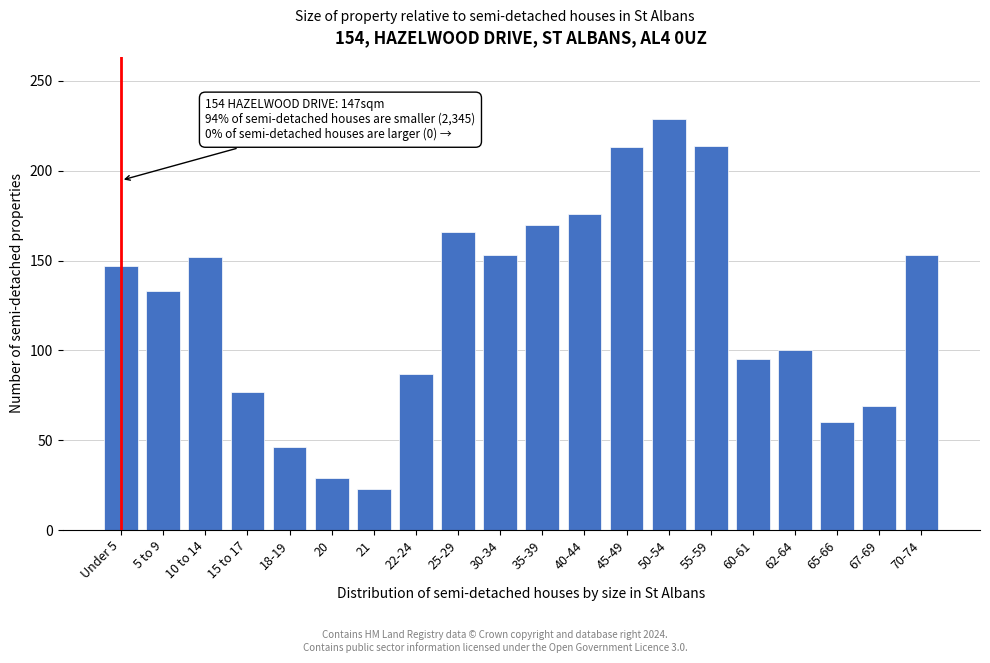

Where is the data nearest to the value 126?

5 to 9